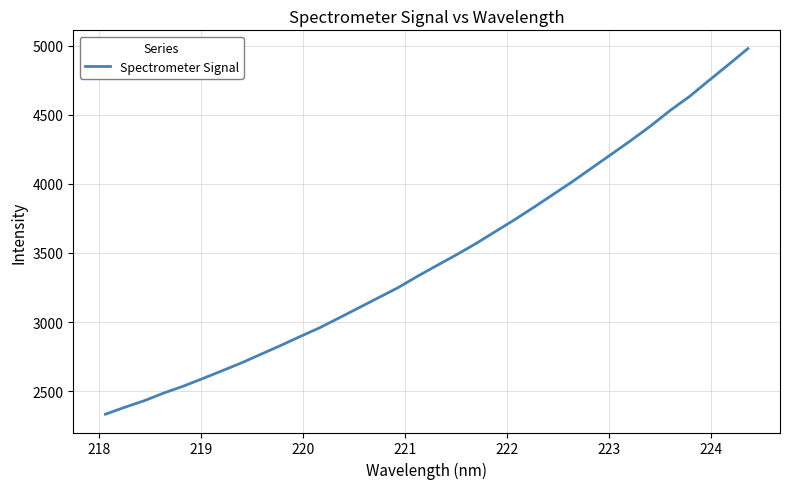

What is the greatest value displayed?

4979.1